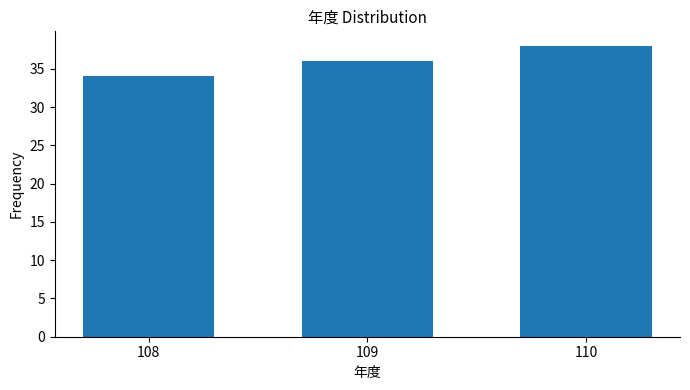

Reading right to left, list all the values displayed in this chart.

110=38	109=36	108=34